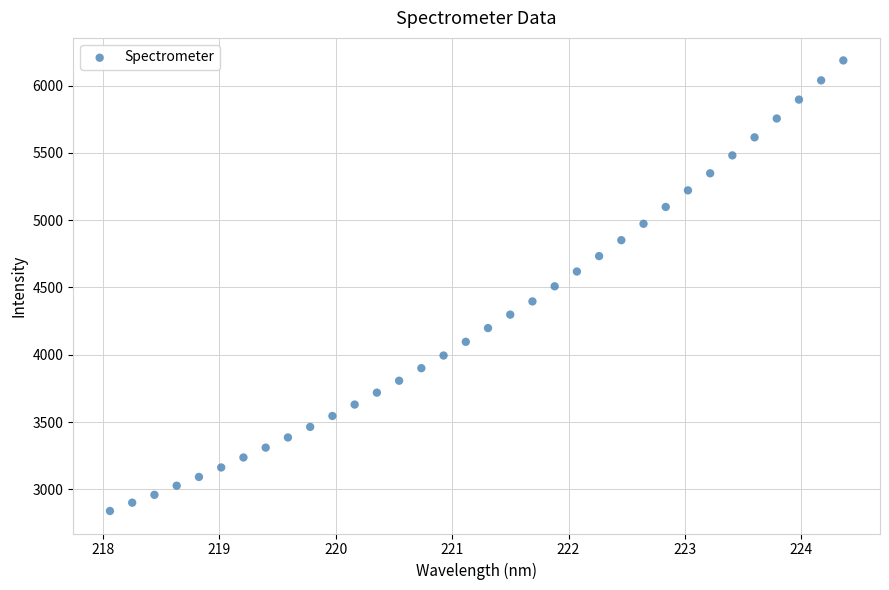

What is the range of X values (max minus min)?

6.3